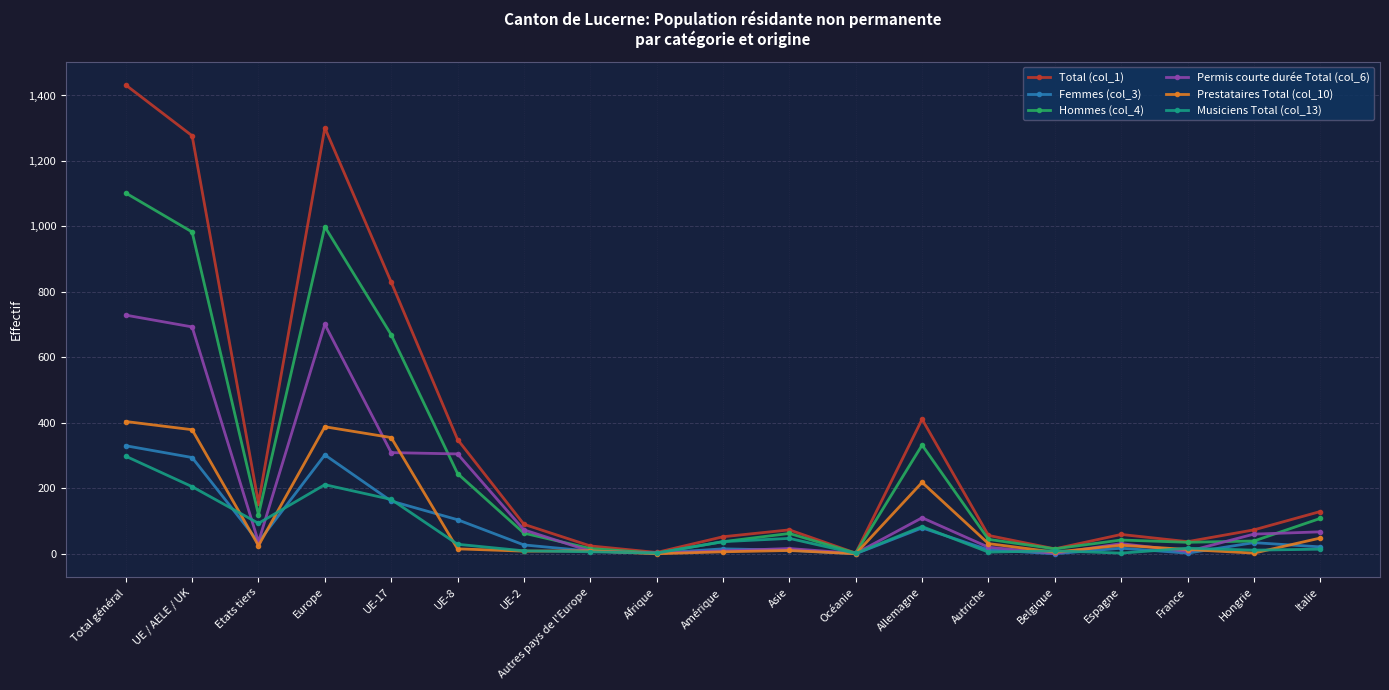

What is the highest value of the Permis courte durée Total (col_6) series?

729